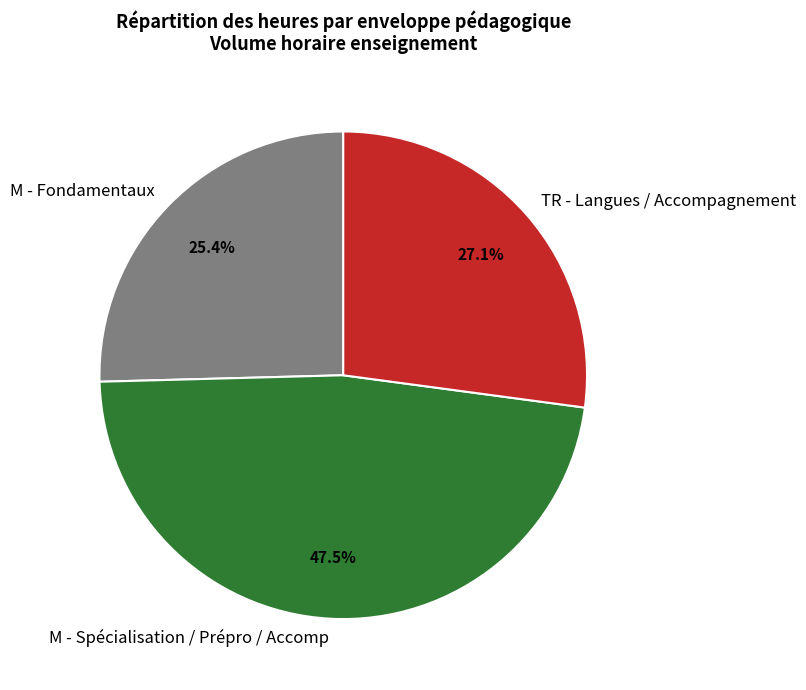

Does M - Fondamentaux represent more than half of the total?

No